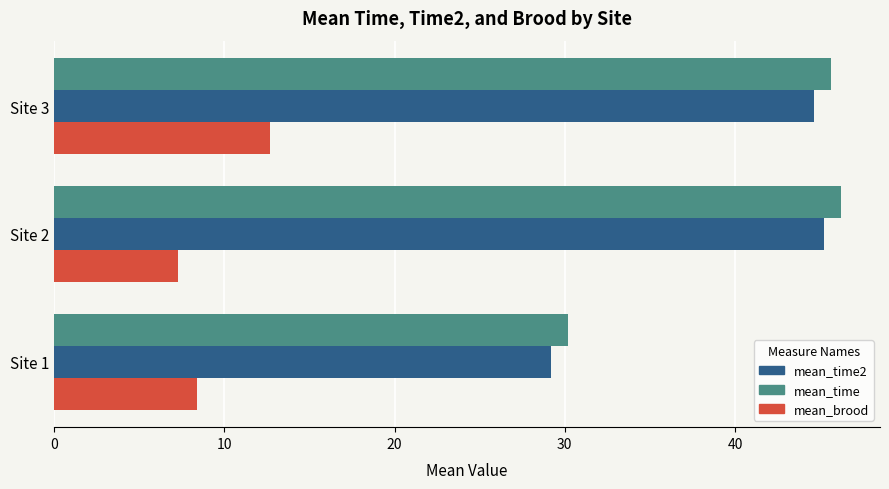

How many values in the mean_time2 series exceed 44?

2